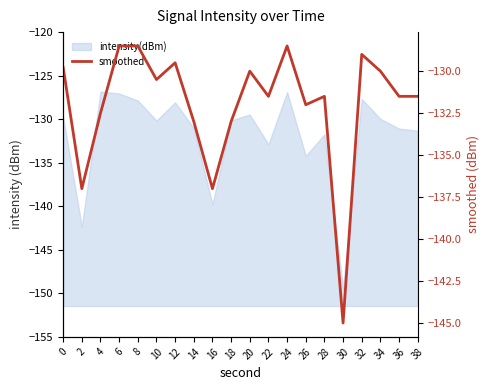

How many interior local peaks (higher than both neighbors) does the data have?

5